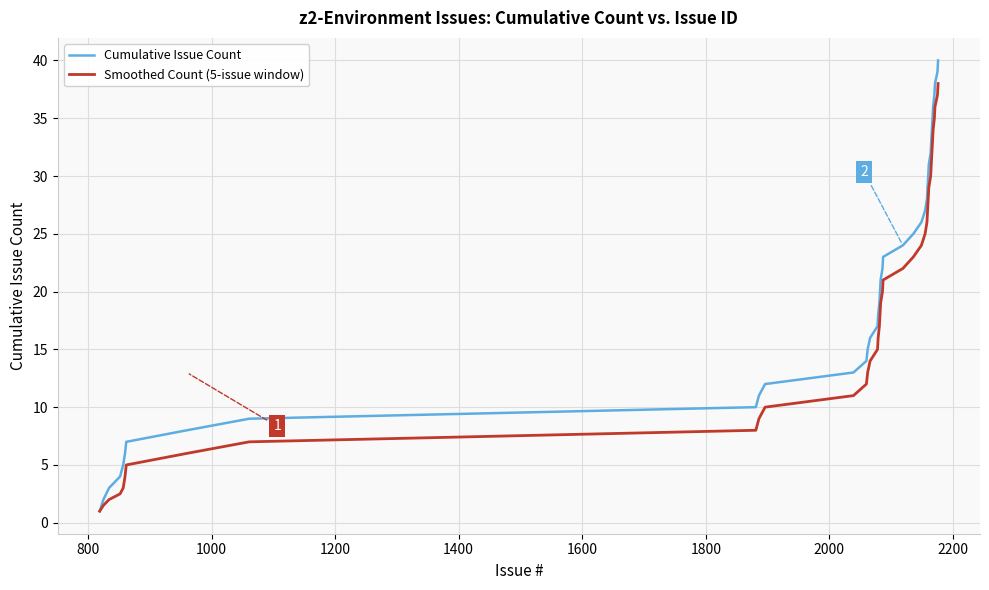

Which series has the largest range (max minus min)?

Cumulative Issue Count